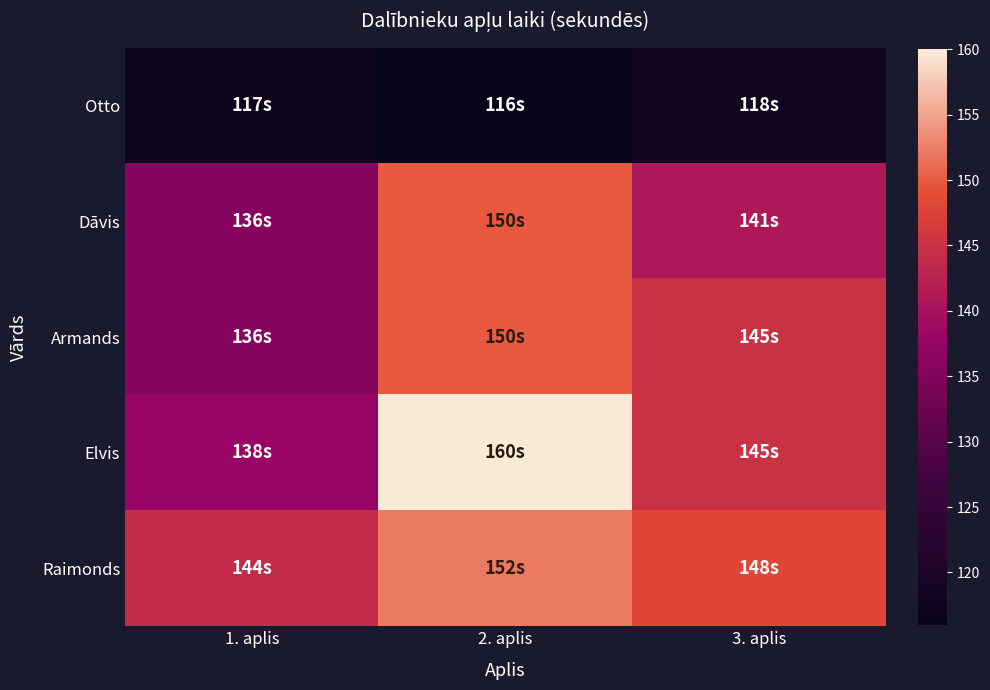

What is the total value across all series at 2. aplis?

728